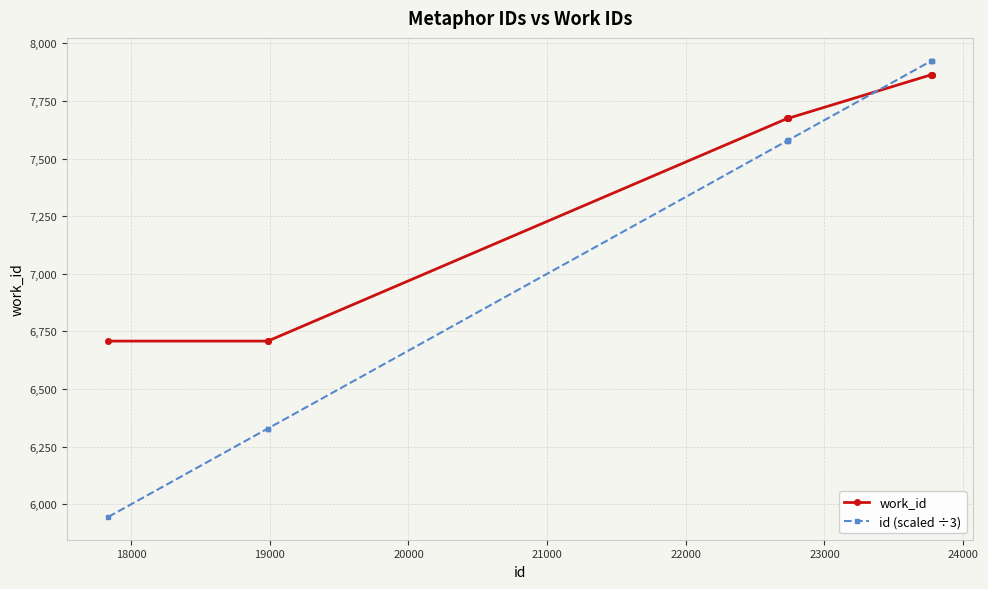

What are all the series names shown in the legend?

work_id, id (scaled ÷3)